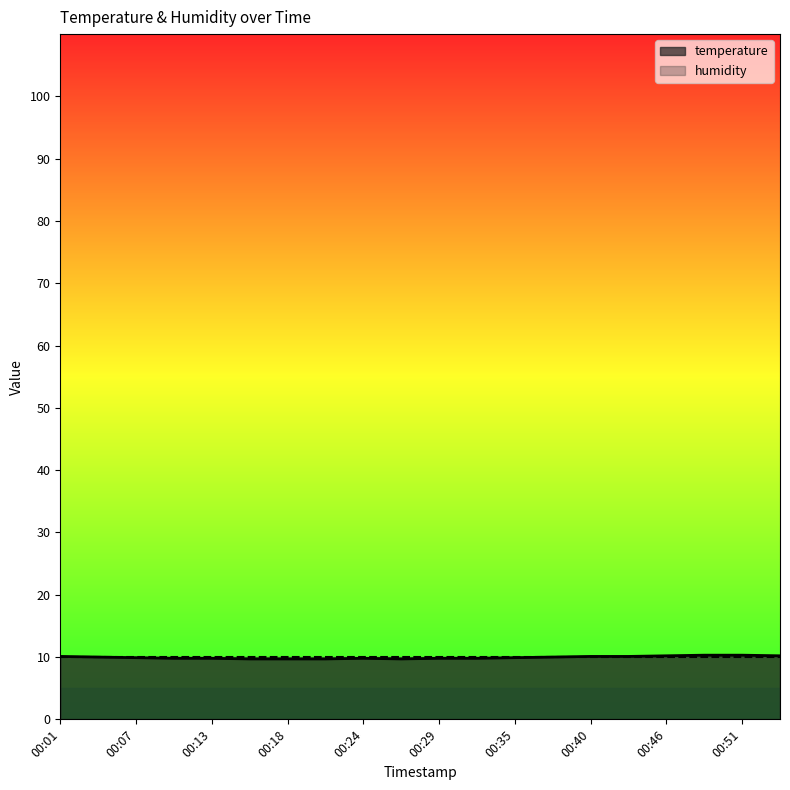

The value at 00:18 is 9.7. True or false?

True